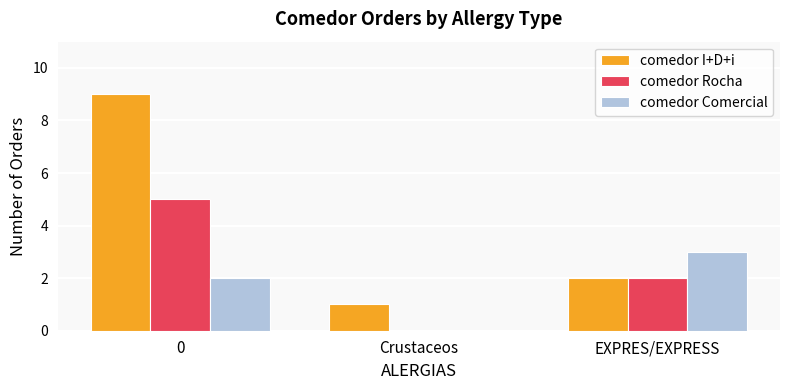

True or false: comedor Rocha has a value of 0 at Crustaceos.

True